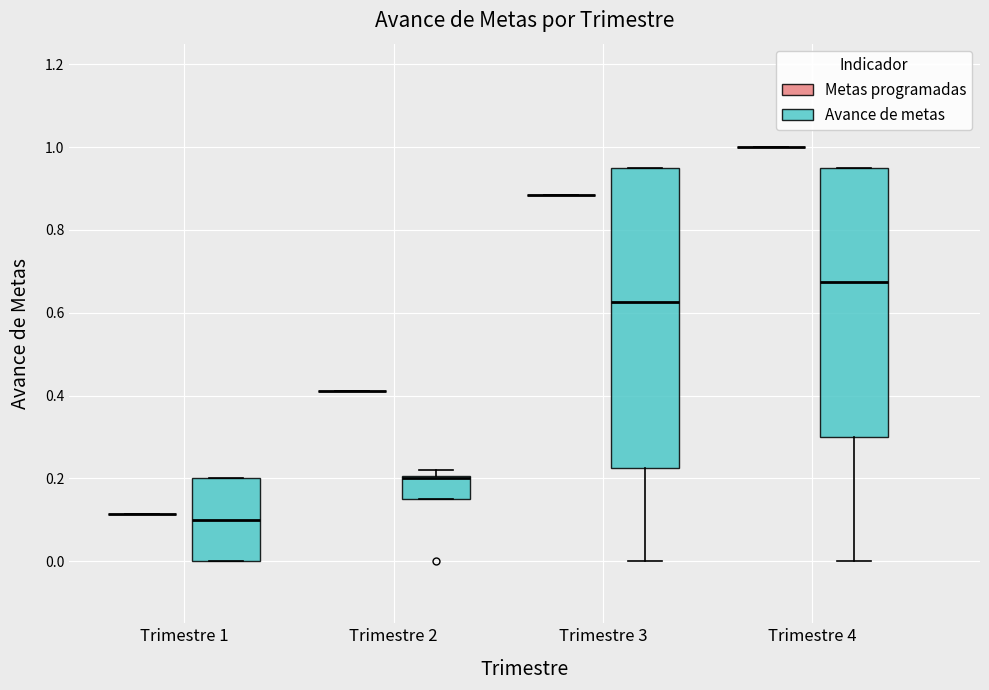

Reading left to right, transcribe this box plot: for each box, give where its median line is, the range the box spans, and where its two whiskers end, as read against the y-axis. The values are not printed on the chart, so give them approximately, as read against the axis.

Trimestre 1 (Metas programadas): box collapsed to a line at 0.12, whiskers 0.12 to 0.12
Trimestre 1 (Avance de metas): median 0.10, box 0.00 to 0.20, whiskers 0.00 to 0.20
Trimestre 2 (Metas programadas): box collapsed to a line at 0.42, whiskers 0.42 to 0.42
Trimestre 2 (Avance de metas): median 0.20 (drawn on the box's upper edge), box 0.16 to 0.20, whiskers 0.16 to 0.22
Trimestre 3 (Metas programadas): box collapsed to a line at 0.88, whiskers 0.88 to 0.88
Trimestre 3 (Avance de metas): median 0.62, box 0.22 to 0.96, whiskers 0.00 to 0.96
Trimestre 4 (Metas programadas): box collapsed to a line at 1.00, whiskers 1.00 to 1.00
Trimestre 4 (Avance de metas): median 0.68, box 0.30 to 0.96, whiskers 0.00 to 0.96